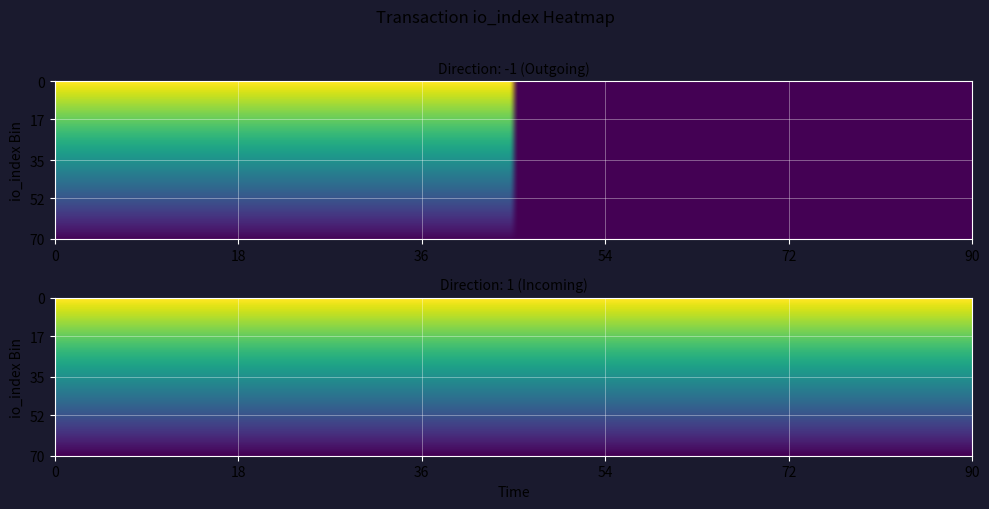

At which category is the sum across all series the highest?

-1